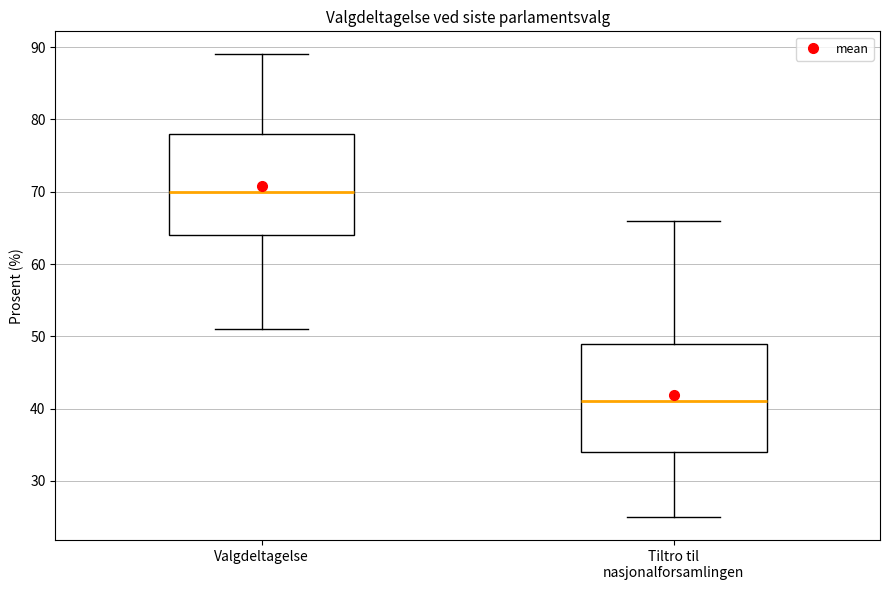

Which box's median line is the lowest?

Tiltro til nasjonalforsamlingen